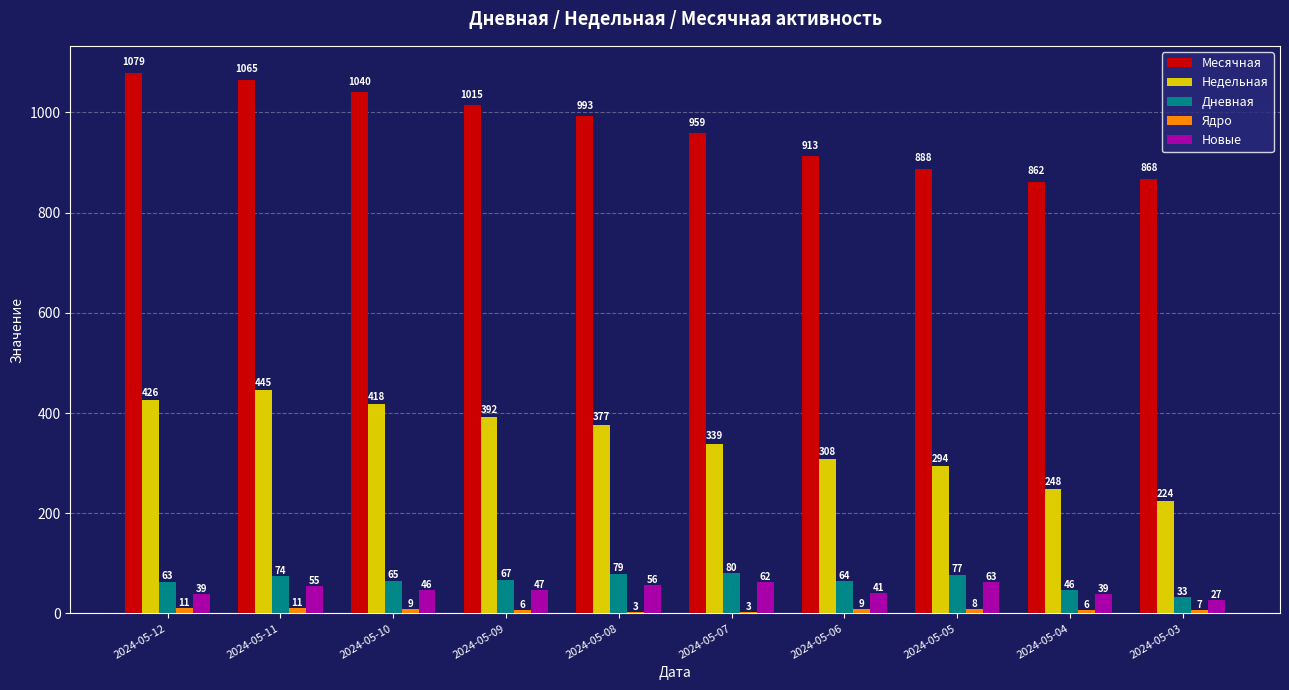

Where does the Дневная series first go above 67?

2024-05-11